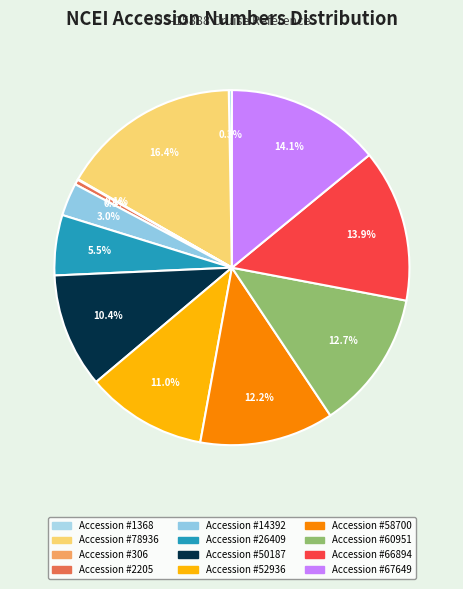

Is there a majority slice in this chart?

No